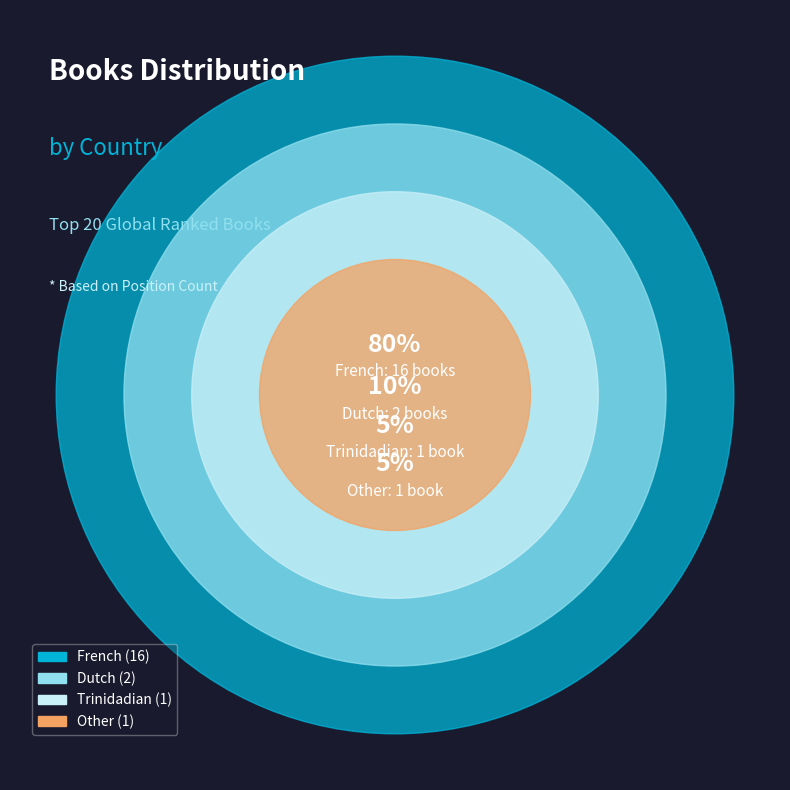

How many segments does this pie chart have?

4